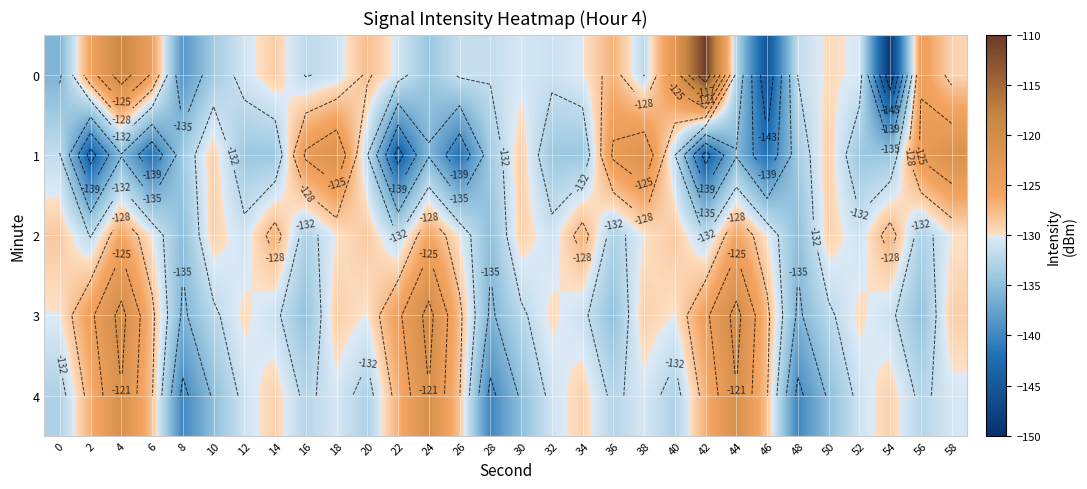

Which series has the largest total across all categories?

3